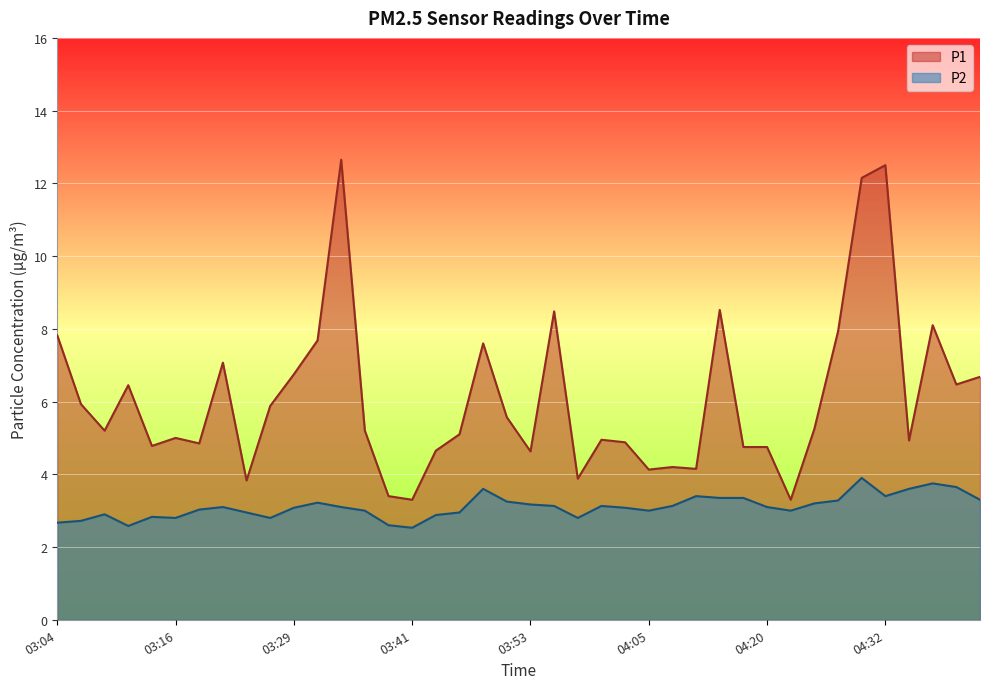

What is the sum of all P2 values?

124.3